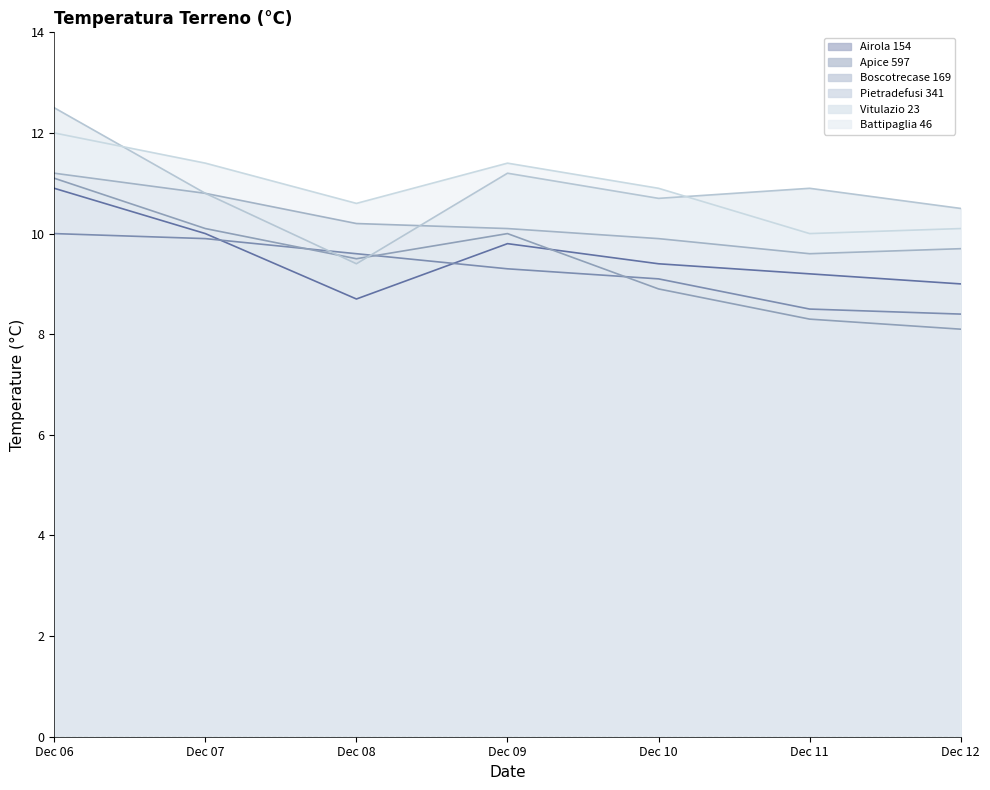

Which series ends up on top after the final intersection of Apice 597 and Boscotrecase 169?

Apice 597